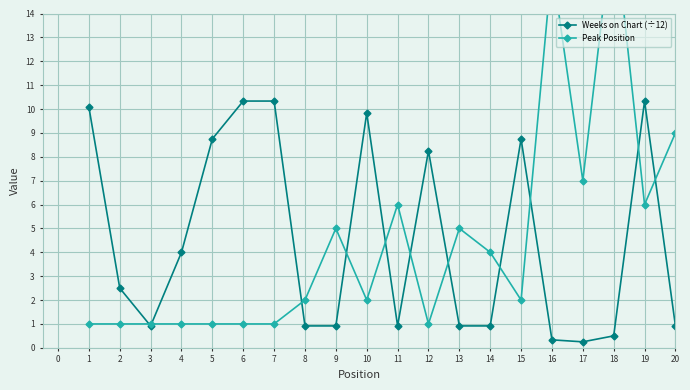

Where is Weeks on Chart (÷12) nearest to the value 5?

4